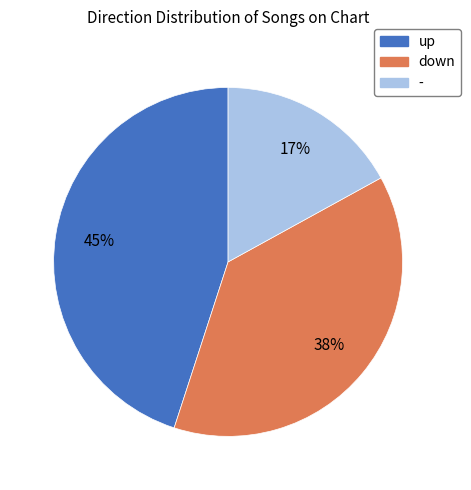

Count the number of slices in the pie.

3